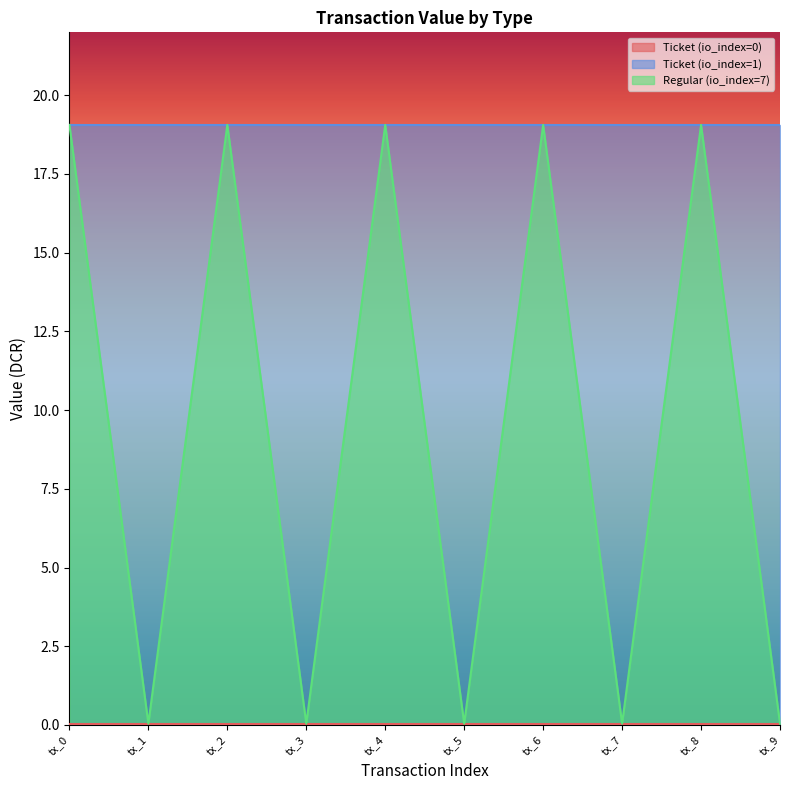

True or false: Ticket (io_index=0) and Regular (io_index=7) cross at least once.

False